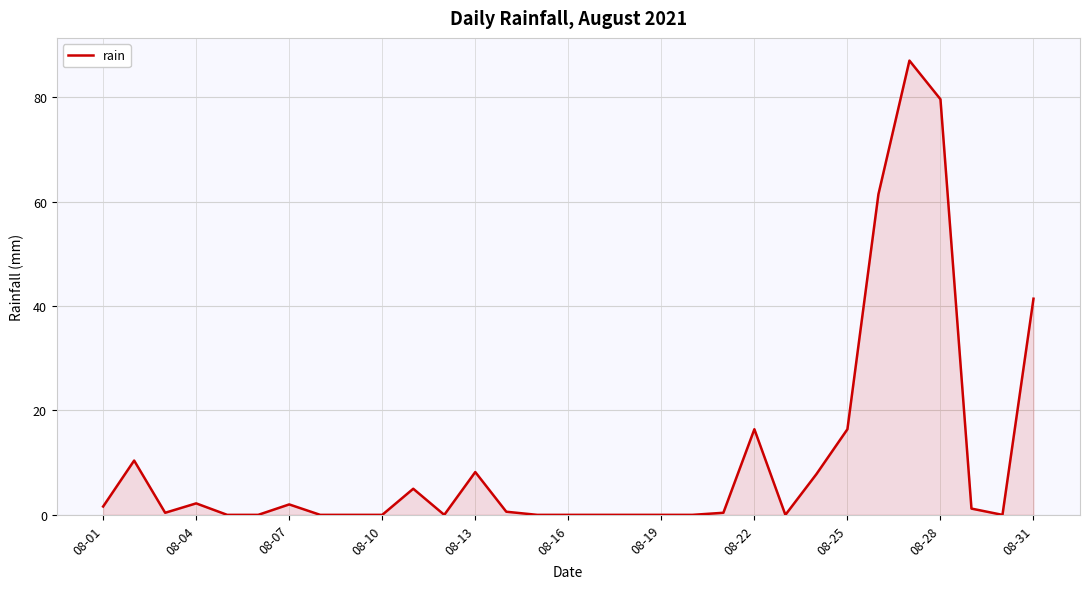

Count the number of data series in this chart.

1